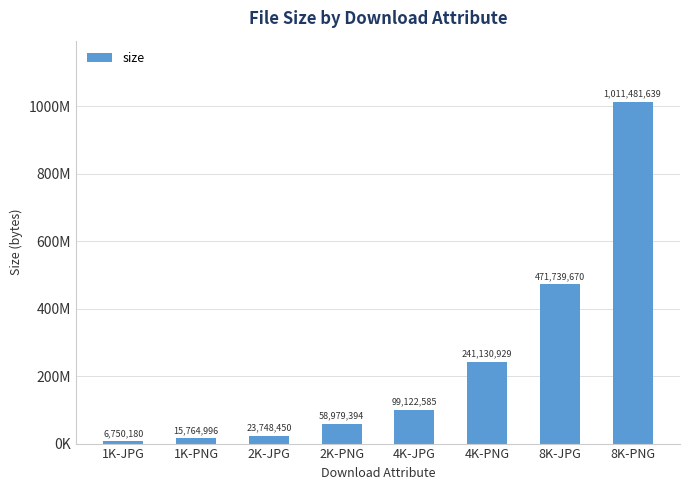

Between 1K-PNG and 8K-JPG, which is larger?

8K-JPG